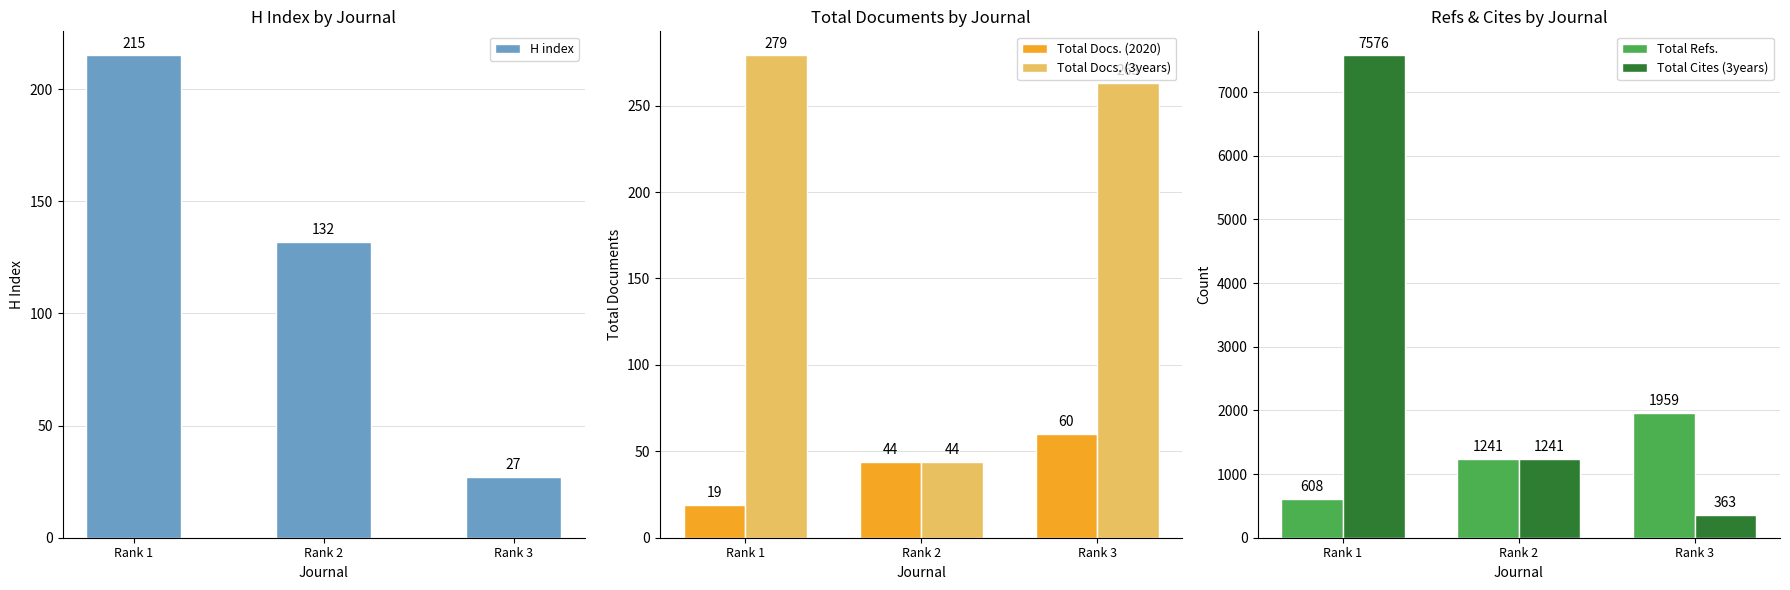

What is the value of the Total Refs. bar at the 3rd from the left?

1959